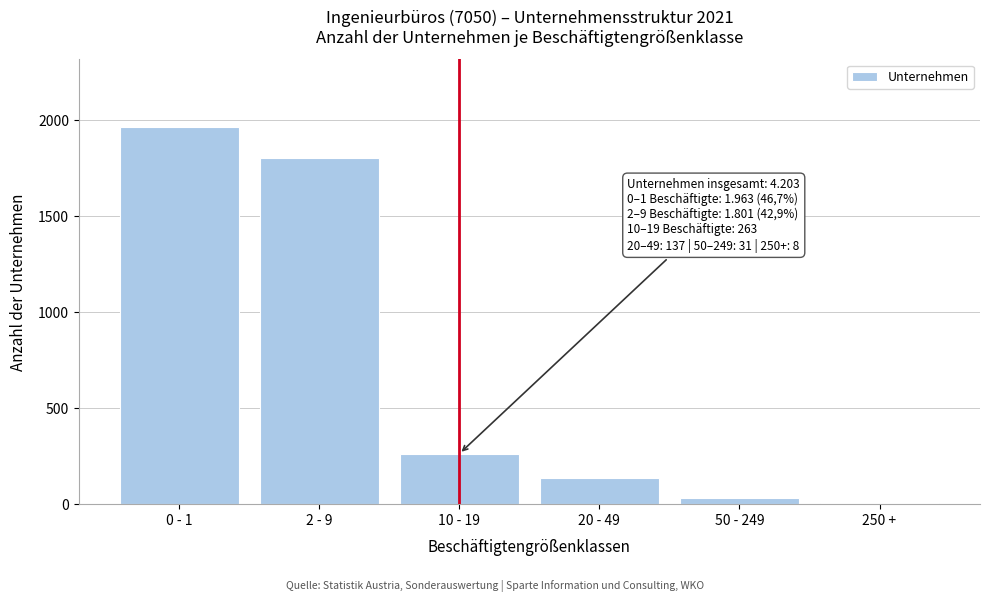

Reading left to right, transcribe all the data shown in this chart.

0 - 1=1963	2 - 9=1801	10 - 19=263	20 - 49=137	50 - 249=31	250 +=8